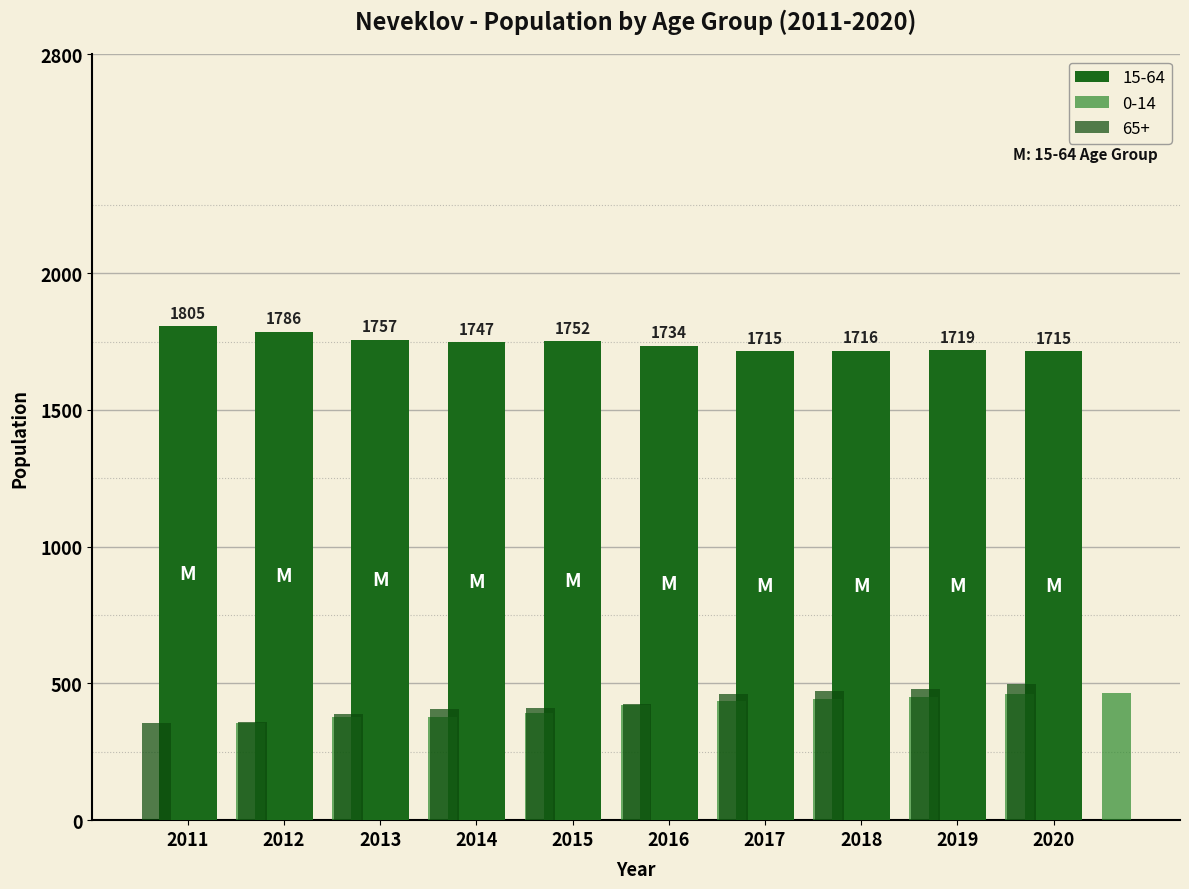

At which label is the value closest to 426?

2016